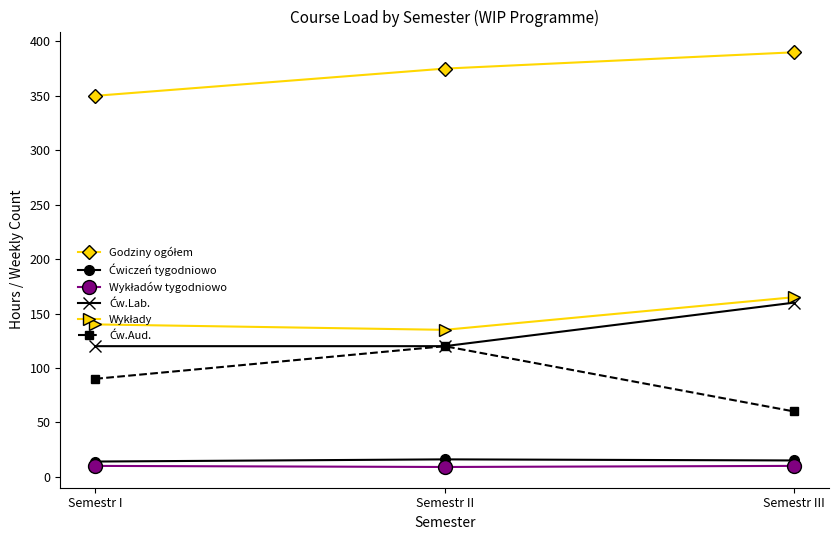

What is the minimum value shown in the chart?

9